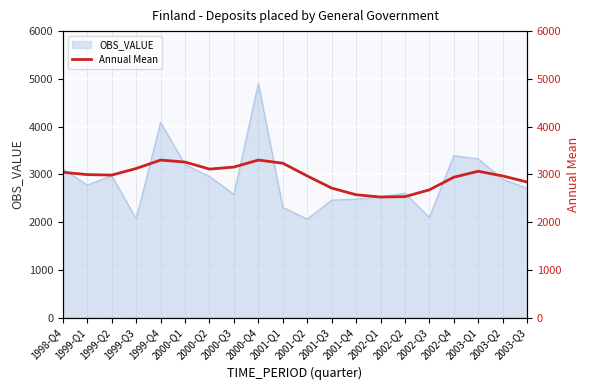

Where is OBS_VALUE nearest to the value 3482?

2002-Q4